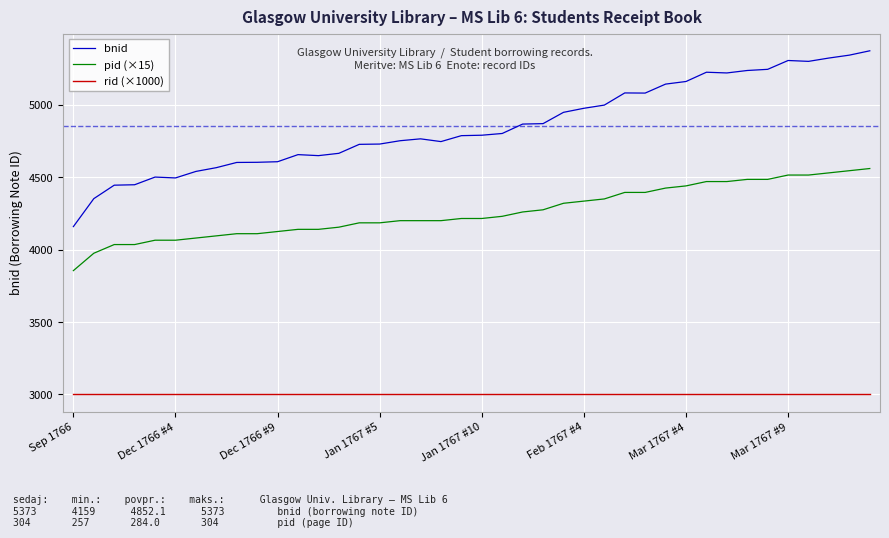

What is the difference between the maximum and minimum values in the pid (×15) series?

705